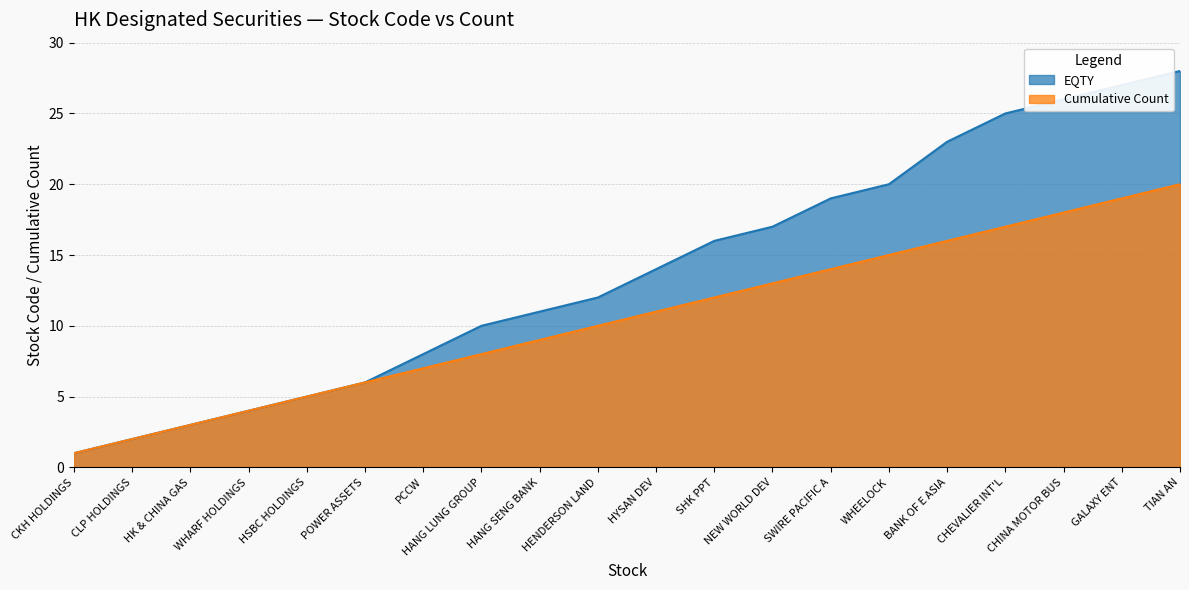

Reading right to left, list all the values displayed in this chart.

EQTY: 28	27	26	25	23	20	19	17	16	14	12	11	10	8	6	5	4	3	2	1
Cumulative Count: 20	19	18	17	16	15	14	13	12	11	10	9	8	7	6	5	4	3	2	1